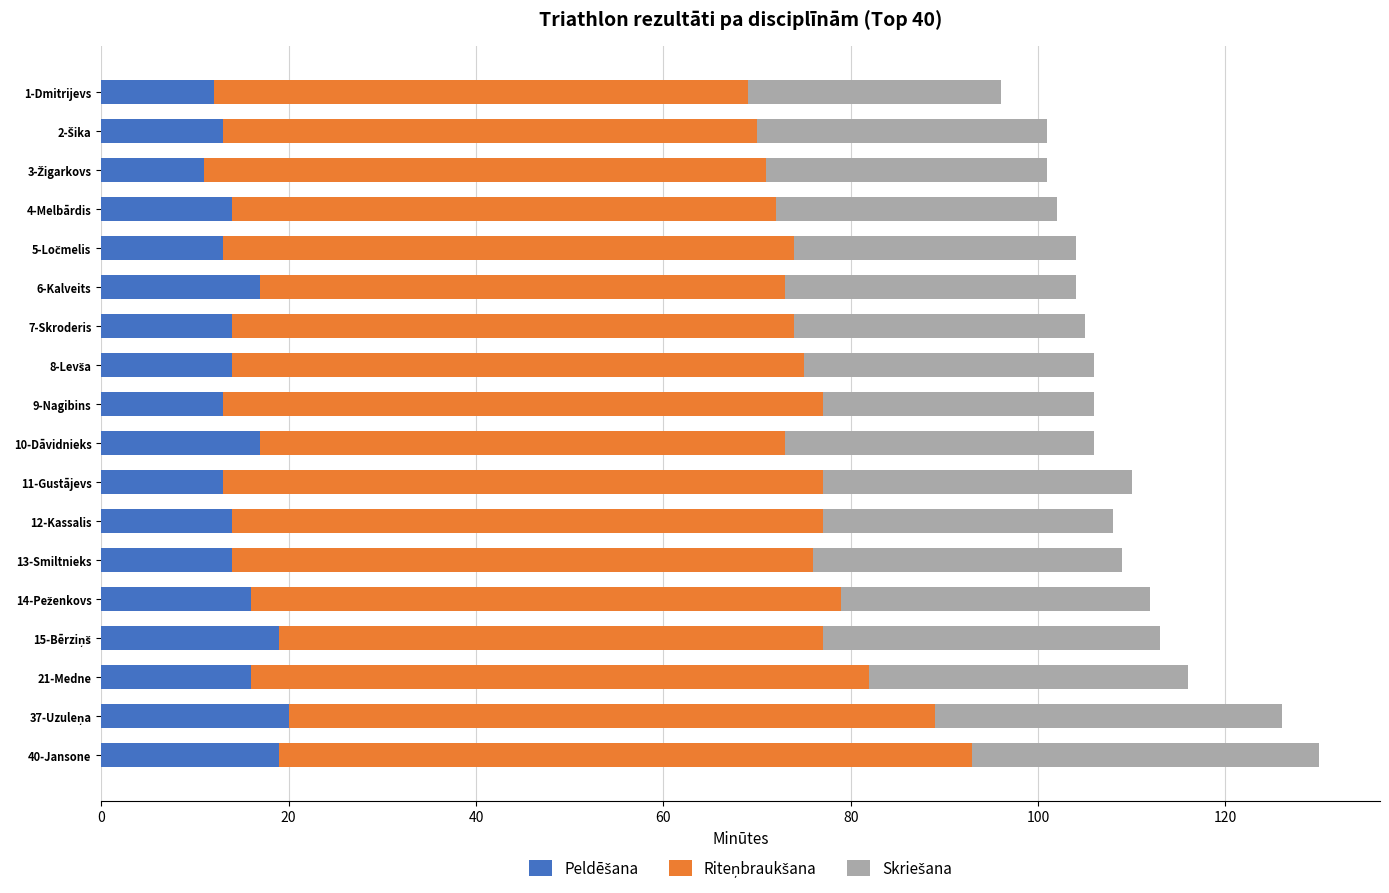

What position from the right is 4-Melbārdis?

15